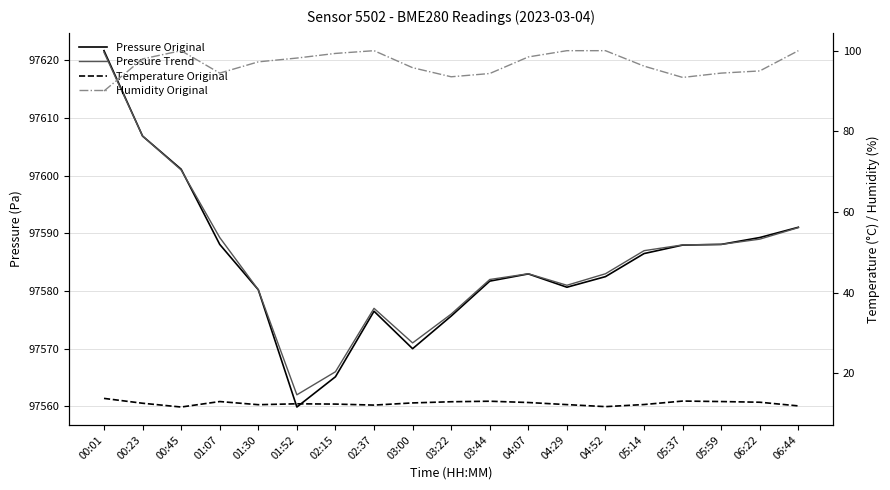

Is the value of Temperature Original at 06:22 greater than the value of Pressure Trend at 01:52?

No